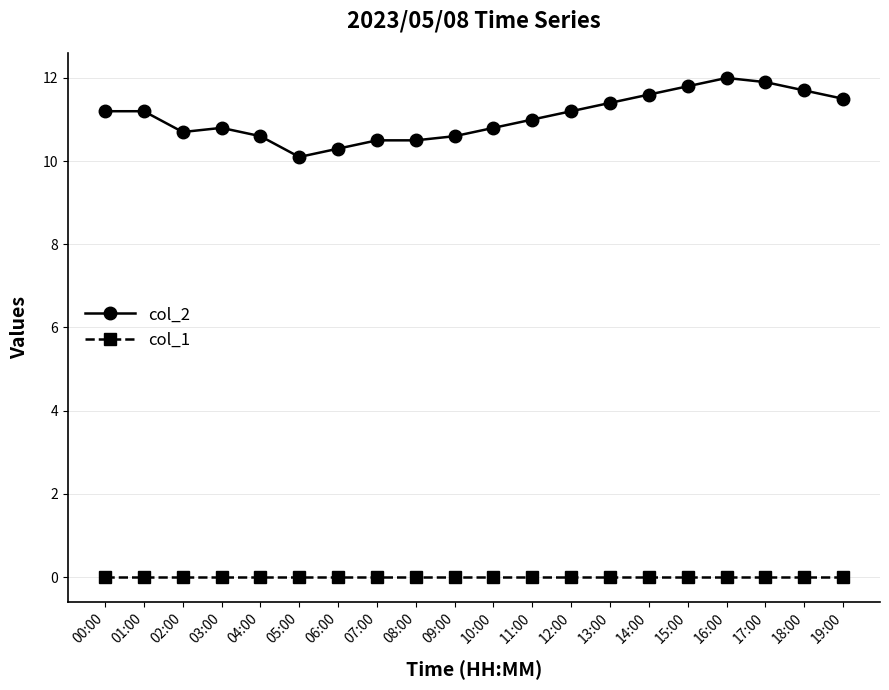

True or false: col_2 has more than 1 interior local peaks.

True